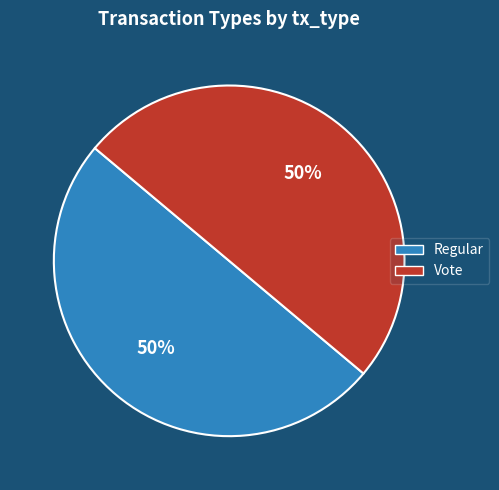

To the nearest percent, what is the combined percentage of Vote and Regular?

100%